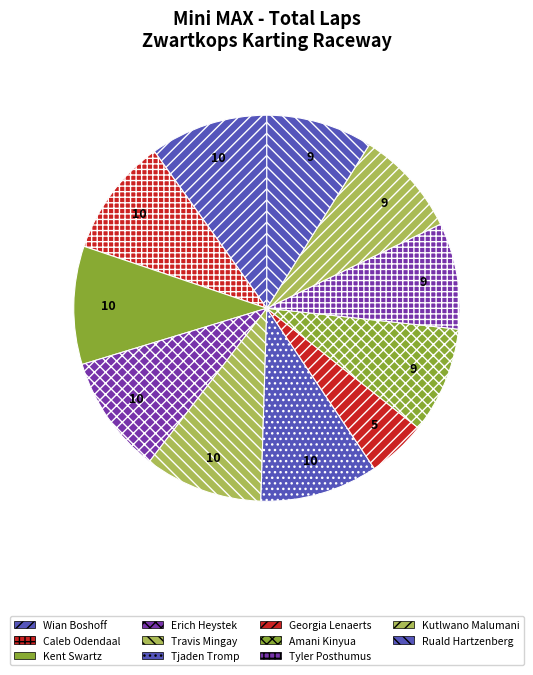

Count the number of slices in the pie.

11